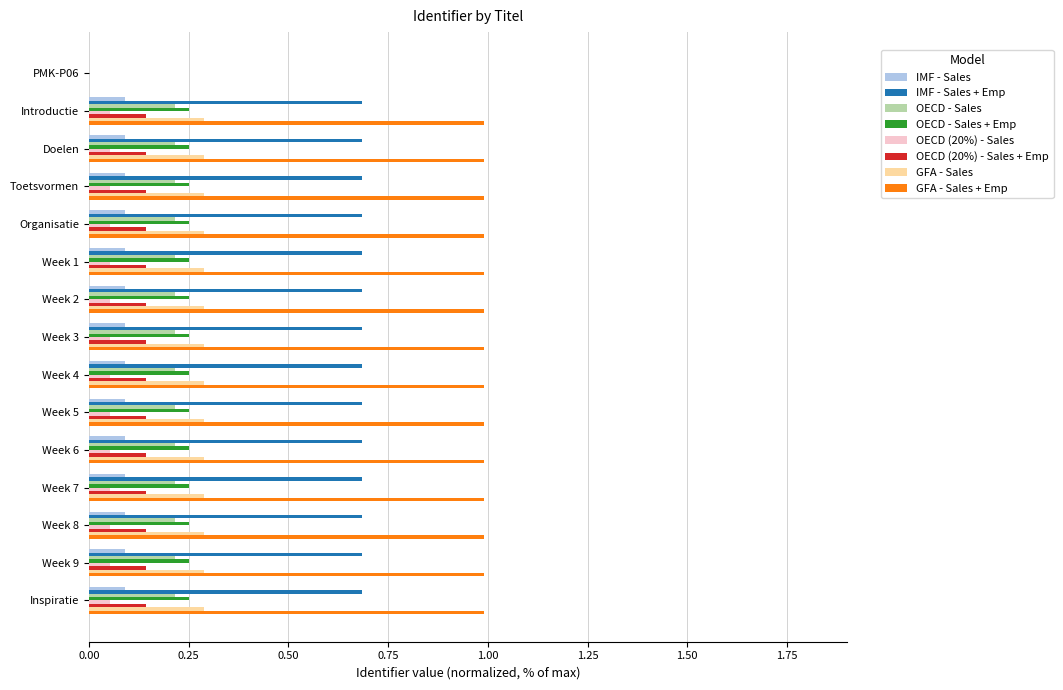

True or false: OECD - Sales + Emp has a value of 0.3 at Week 4.

True